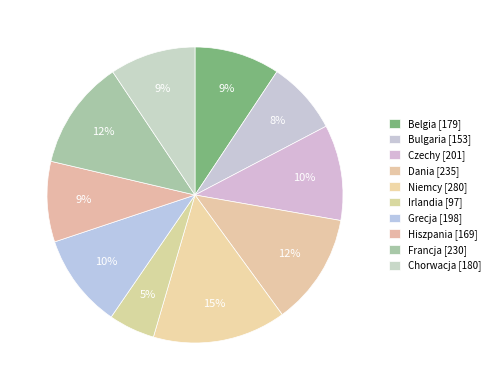

To the nearest percent, what is the combined percentage of Hiszpania and Francja?

21%